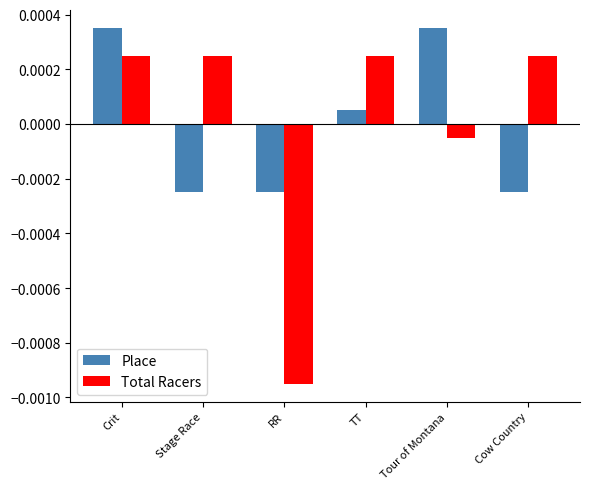

What is the label of the 5th bar from the left?

Tour of Montana